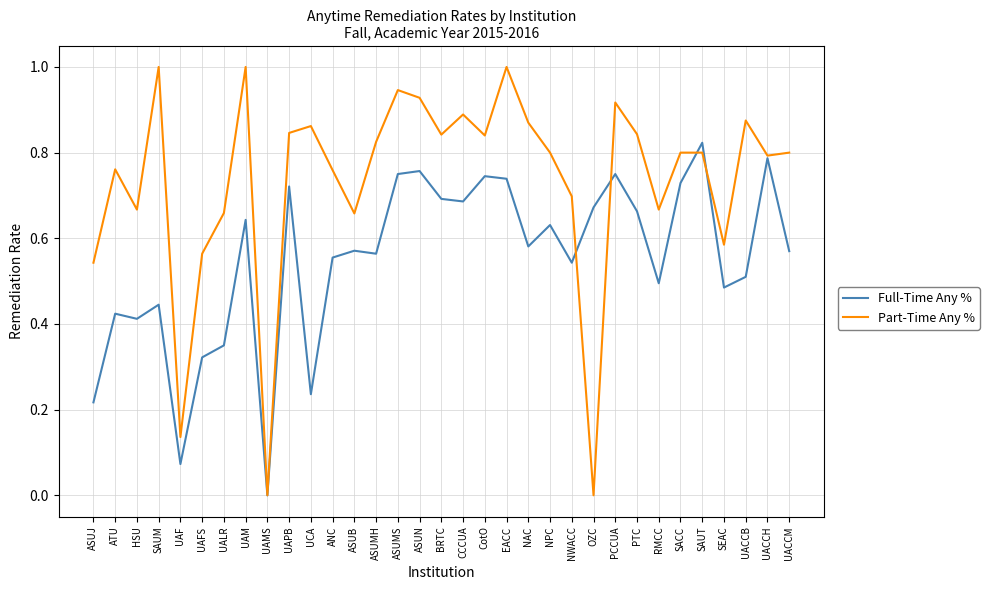

What position from the right is UAMS?

25